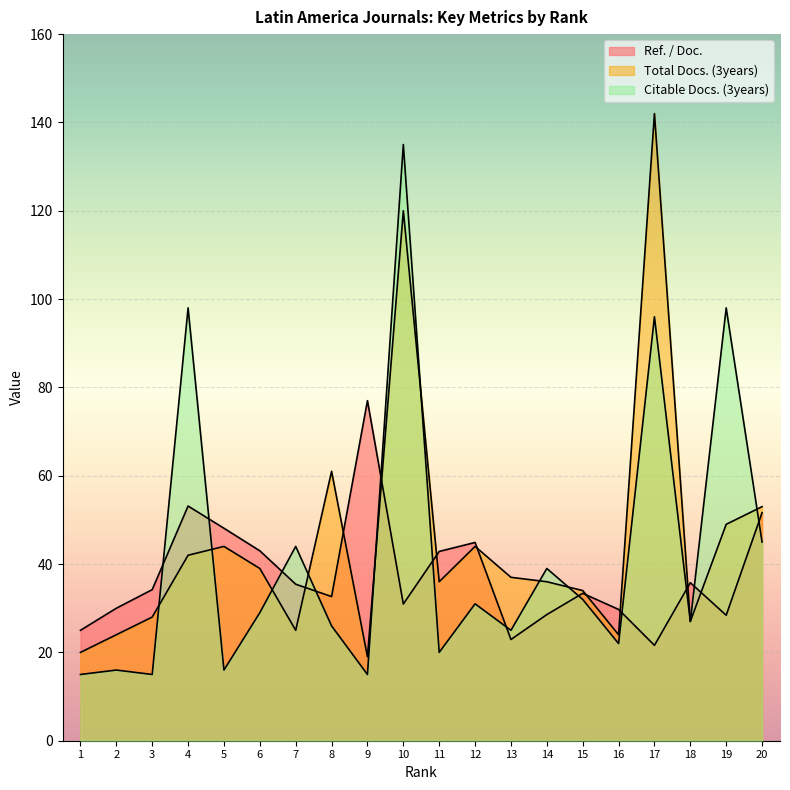

Rank the categories by Citable Docs. (3years) value from highest to lowest.

10, 4, 19, 17, 20, 7, 14, 15, 12, 6, 18, 8, 13, 16, 11, 2, 5, 1, 3, 9